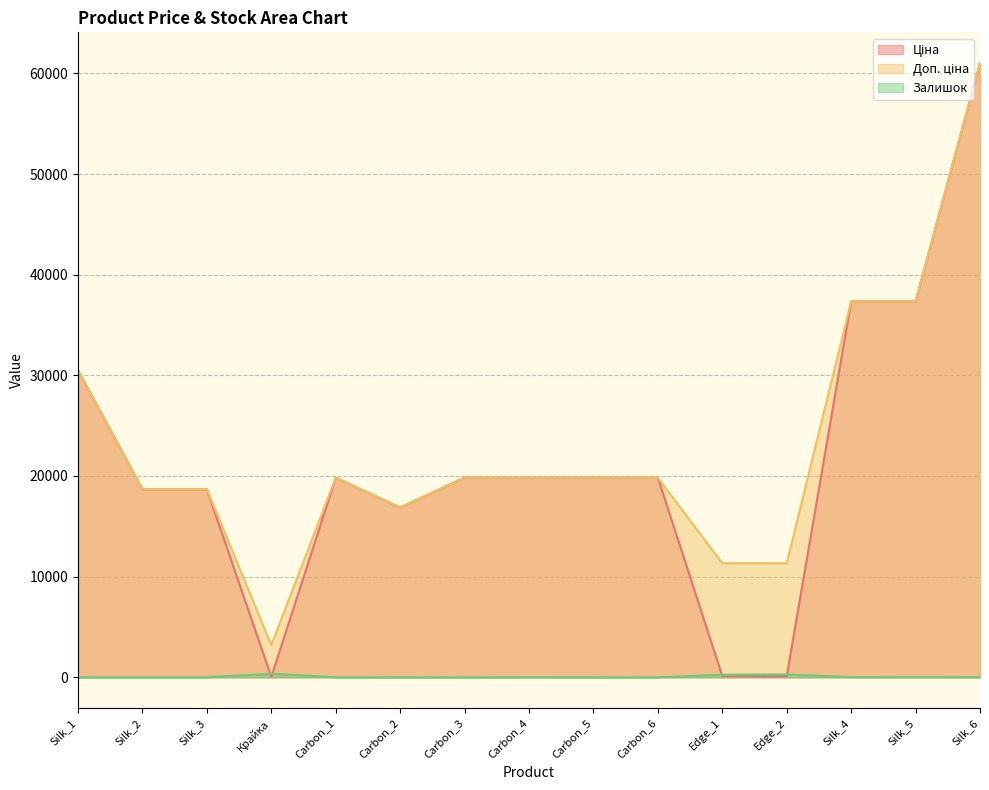

True or false: Доп. ціна has a value of 37343.0 at Silk_5.

True